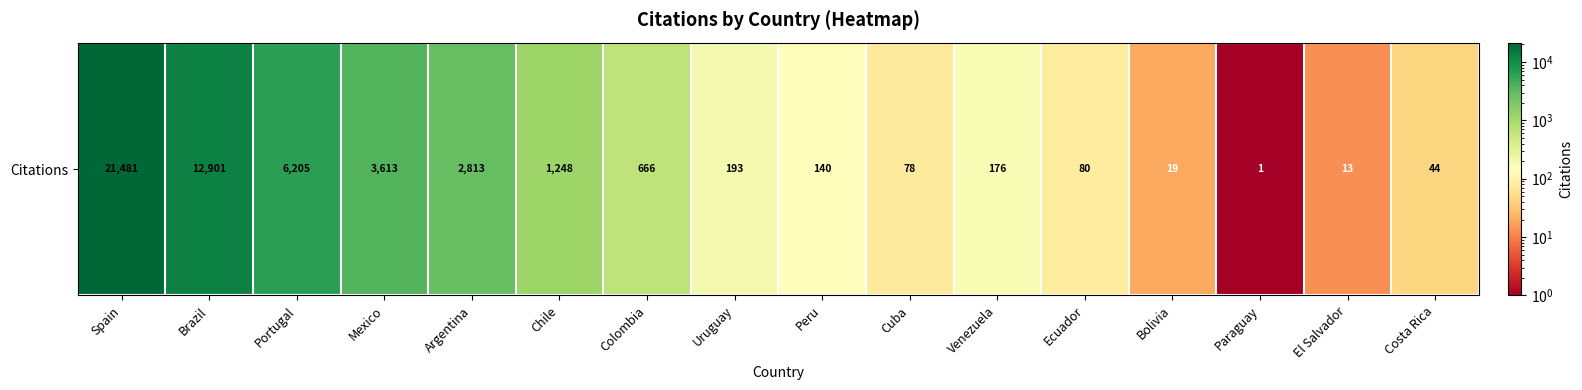

What is the change in value from Uruguay to Paraguay?

-192